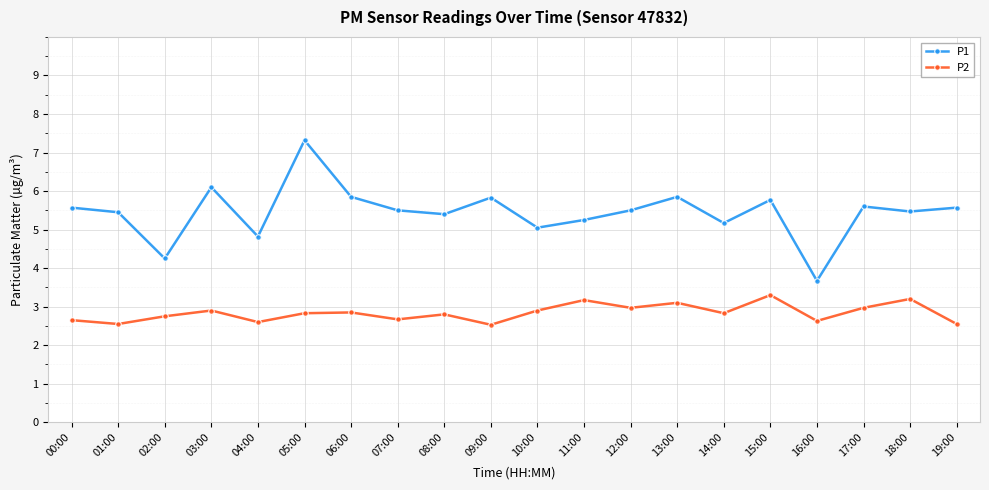

What are all the series names shown in the legend?

P1, P2